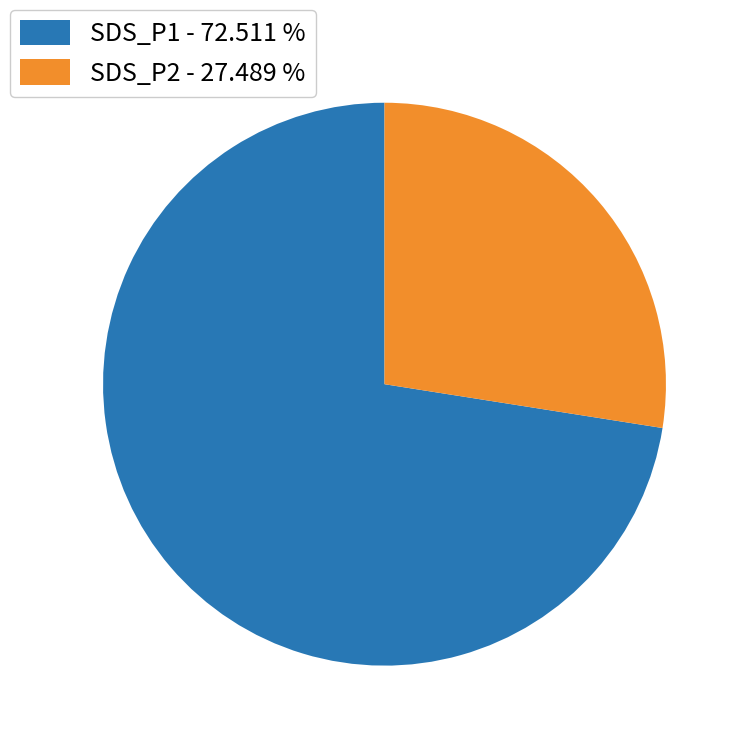

Is it true that SDS_P1 is 73% of the pie?

True